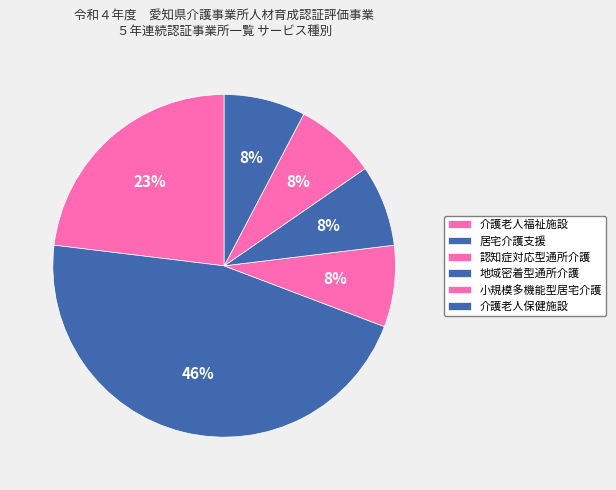

To the nearest percent, what is the difference between the largest and smallest slice percentages?

38%